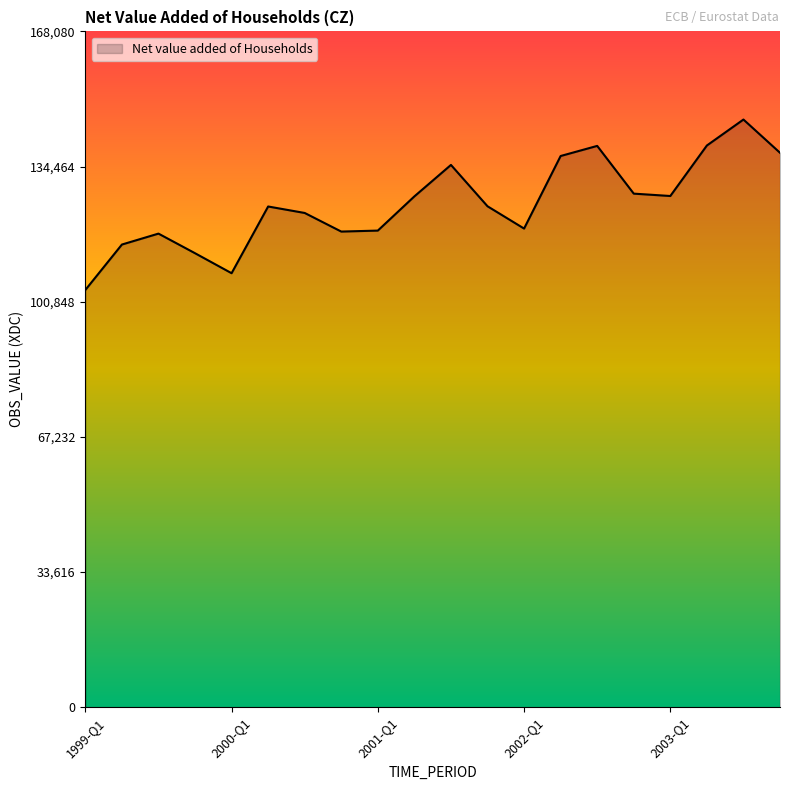

Does the chart display data point markers on the line(s)?

No